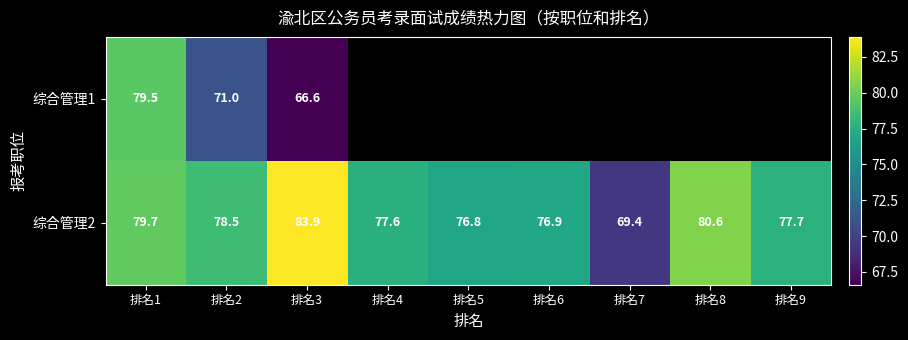

What is the difference between the 综合管理2 values at 排名2 and 排名9?

0.8